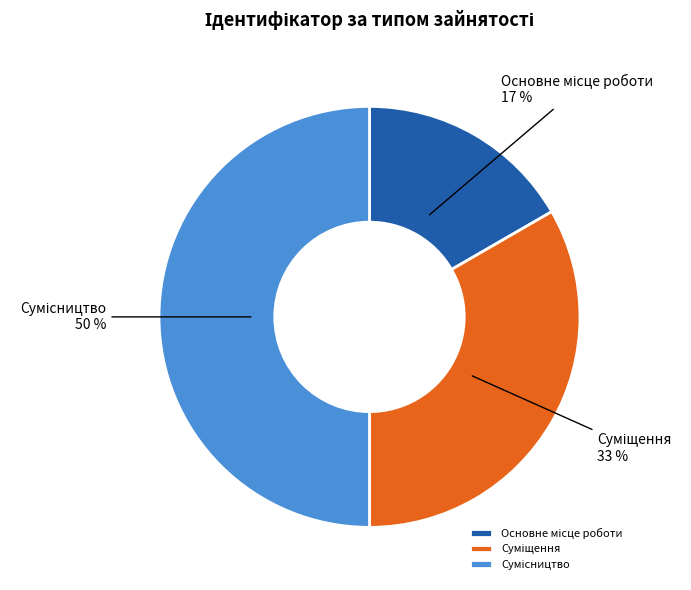

How many slices are in this pie chart?

3